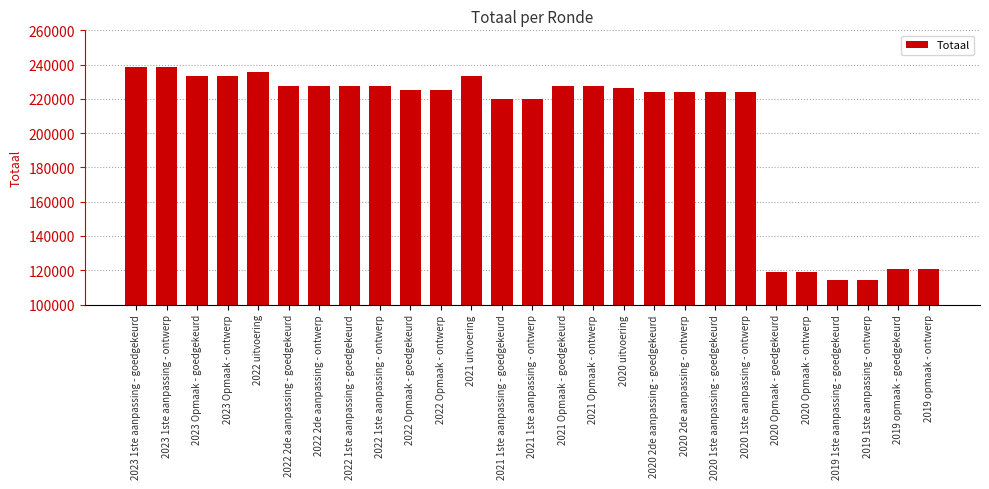

What is the label of the 18th bar from the left?

2020 2de aanpassing - goedgekeurd